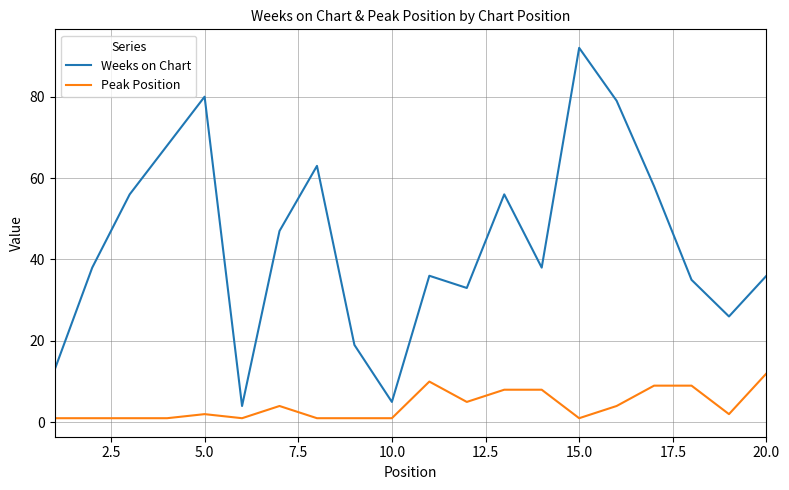

How many categories are shown in the chart?

20